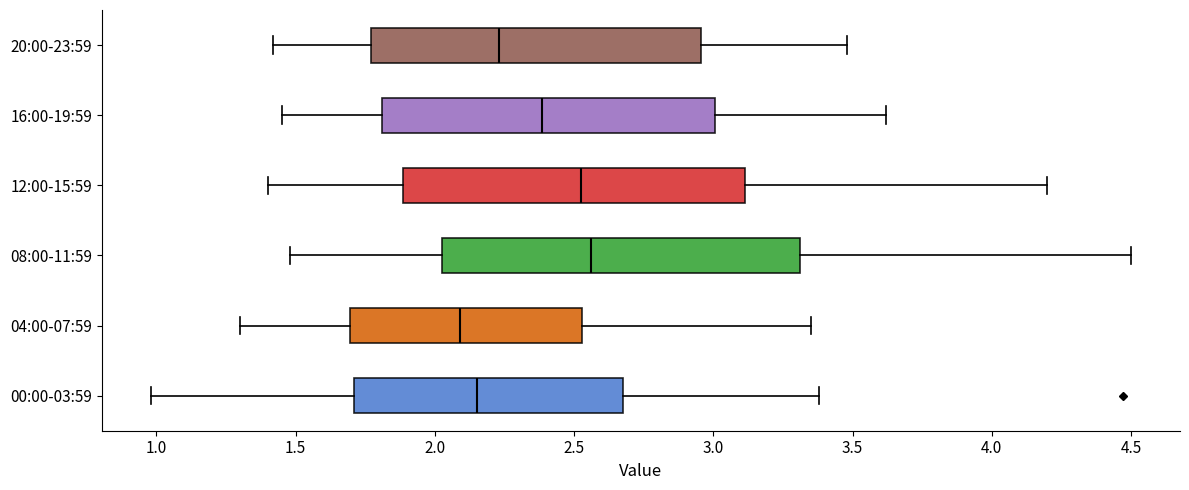

Reading bottom to top, read every box against the x-axis: the position of its median line, the range the box covers, and the ends of its whiskers. The values are not printed on the chart, so give them approximately, as read against the axis.

00:00-03:59: median 2.15, box 1.70 to 2.70, whiskers 1.00 to 3.40
04:00-07:59: median 2.10, box 1.70 to 2.55, whiskers 1.30 to 3.35
08:00-11:59: median 2.55, box 2.05 to 3.30, whiskers 1.50 to 4.50
12:00-15:59: median 2.55, box 1.90 to 3.10, whiskers 1.40 to 4.20
16:00-19:59: median 2.40, box 1.80 to 3.00, whiskers 1.45 to 3.60
20:00-23:59: median 2.25, box 1.75 to 2.95, whiskers 1.40 to 3.50